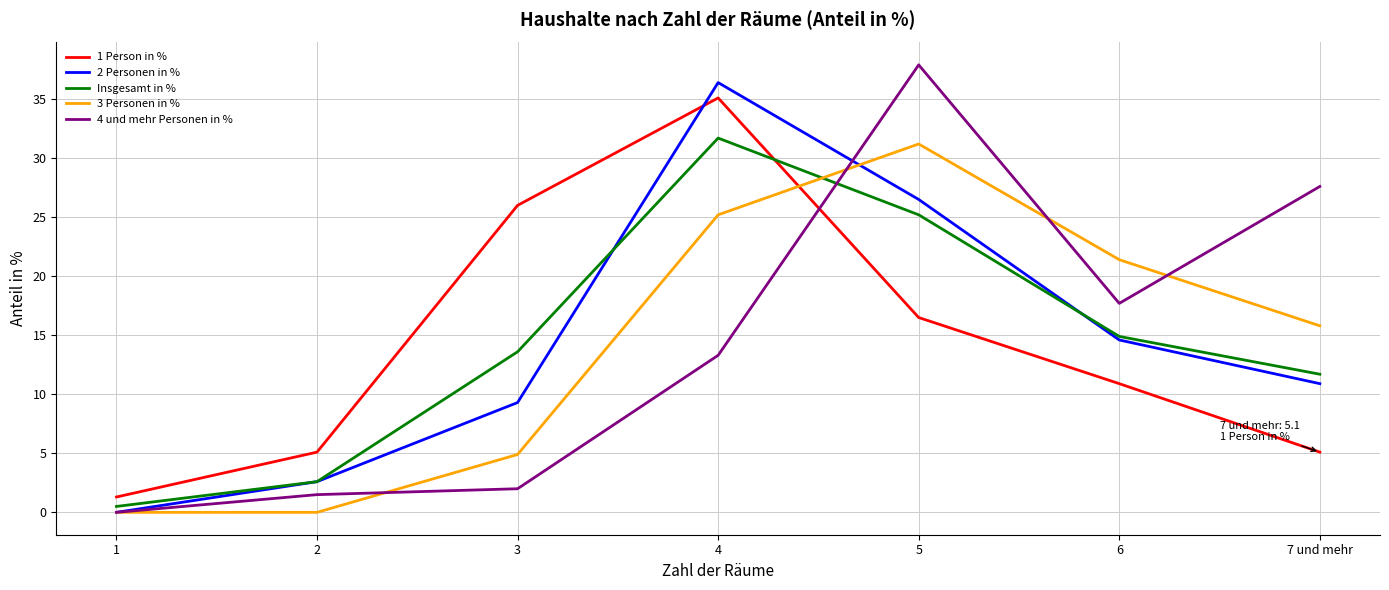

Is it true that 4 und mehr Personen in % equals 0.0 at 1?

True